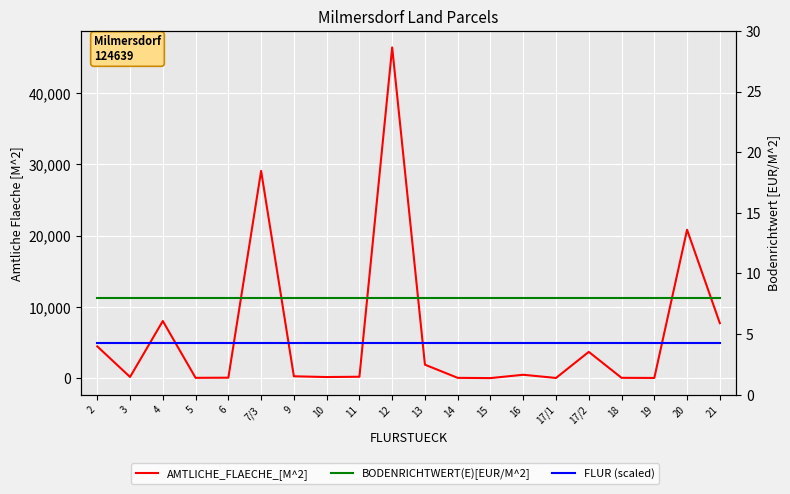

Which series has the widest spread of values?

AMTLICHE_FLAECHE_[M^2]